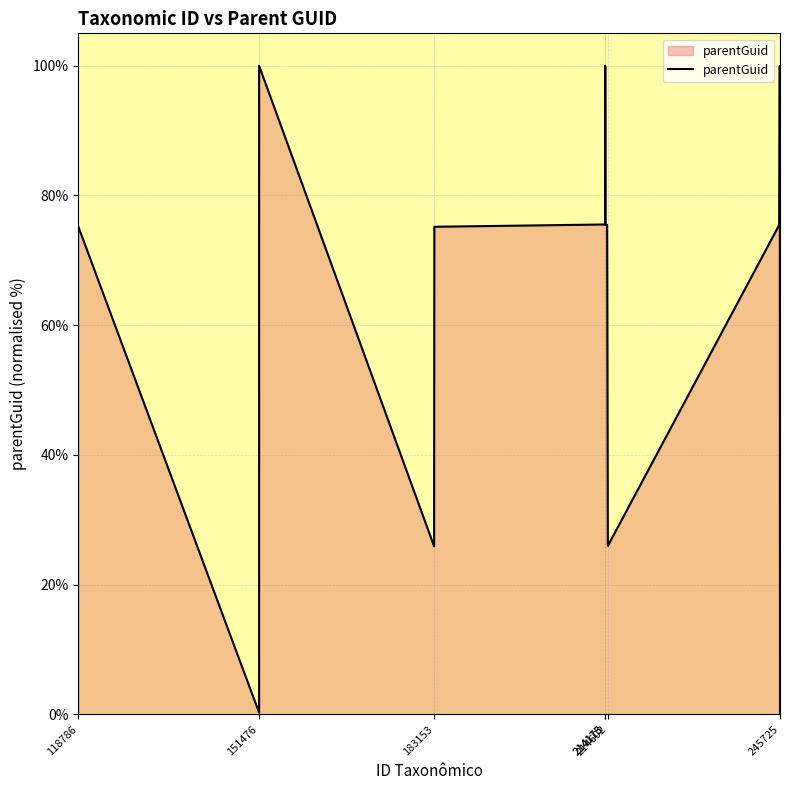

What is the greatest value displayed?

100.0